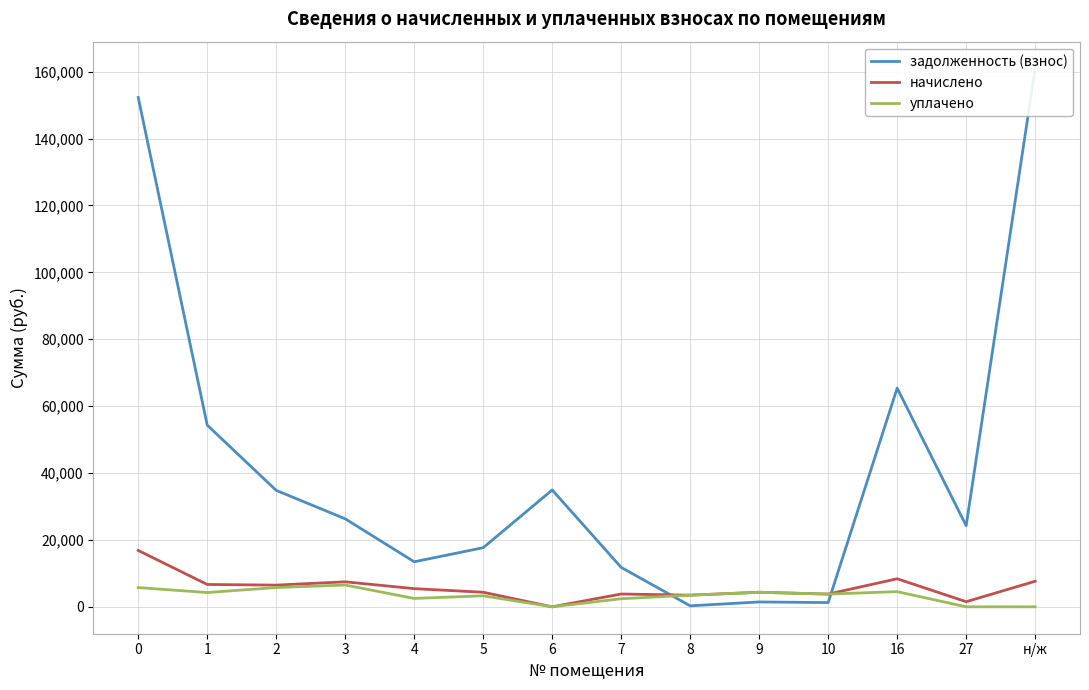

Between 7 and 10, which series saw the biggest shift?

задолженность (взнос)